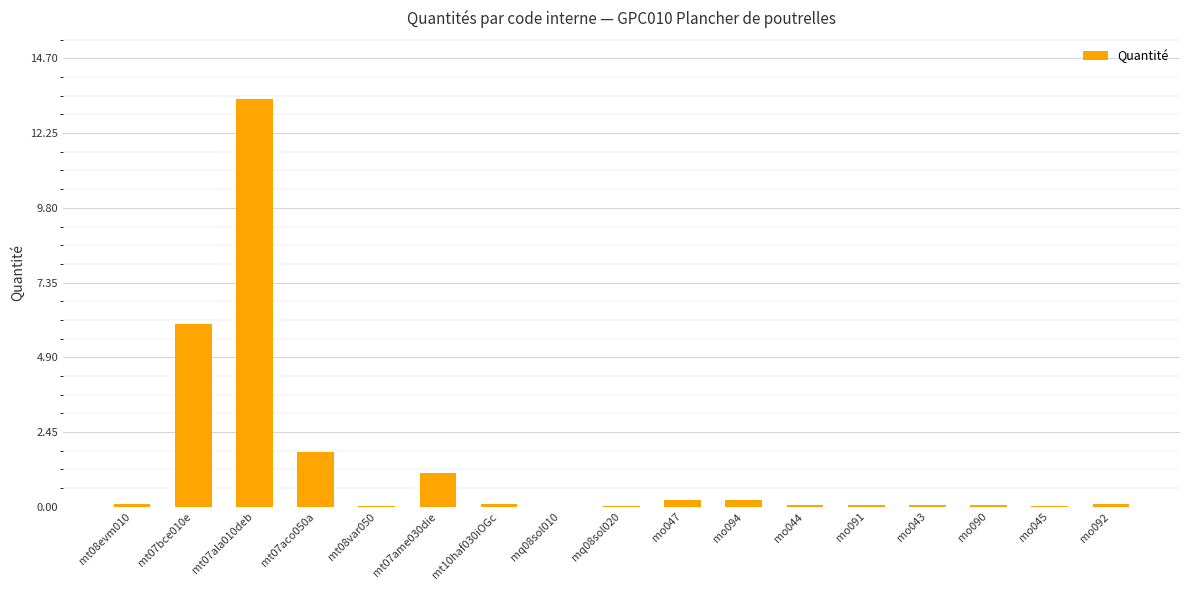

Count the number of categories in the chart.

17